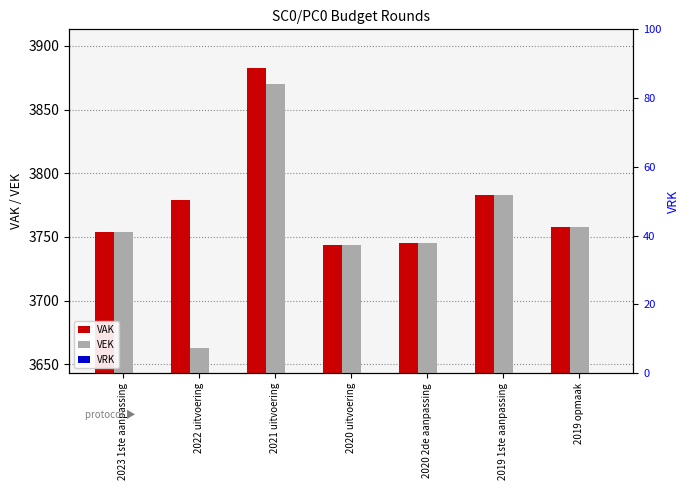

At which label does VRK reach its minimum?

2023 1ste aanpassing